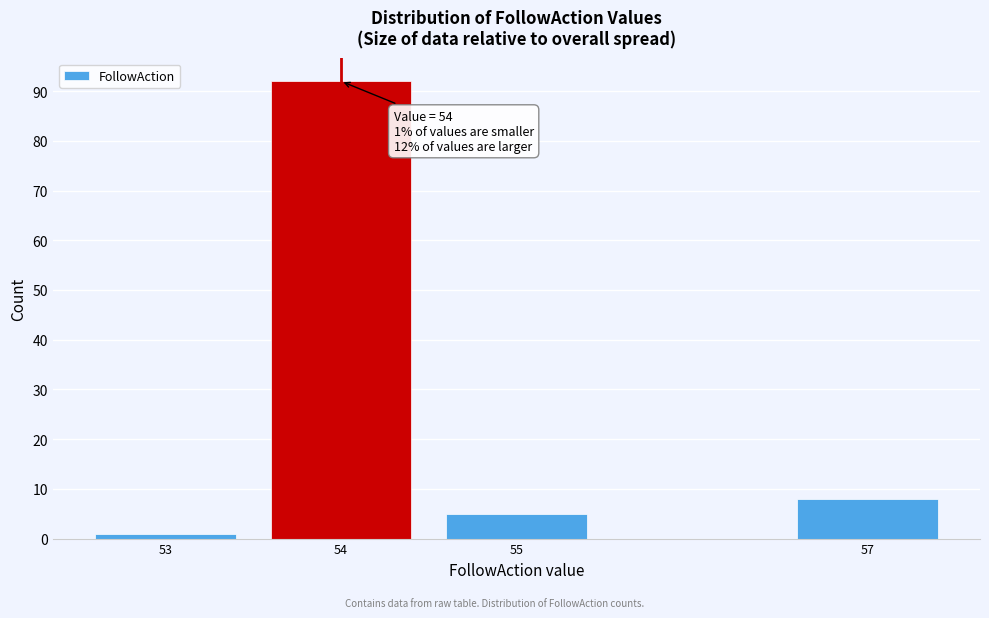

Reading right to left, what are all the values shown in this chart?

8	5	92	1